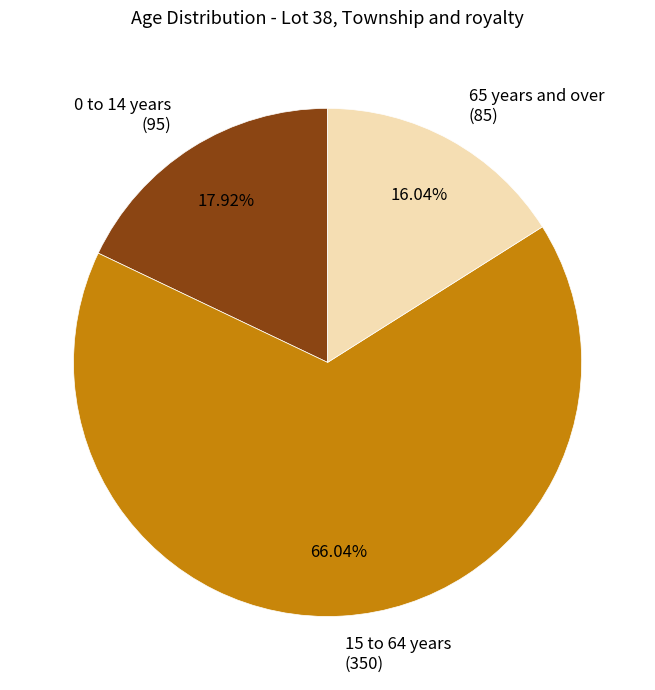

Count the number of slices in the pie.

3